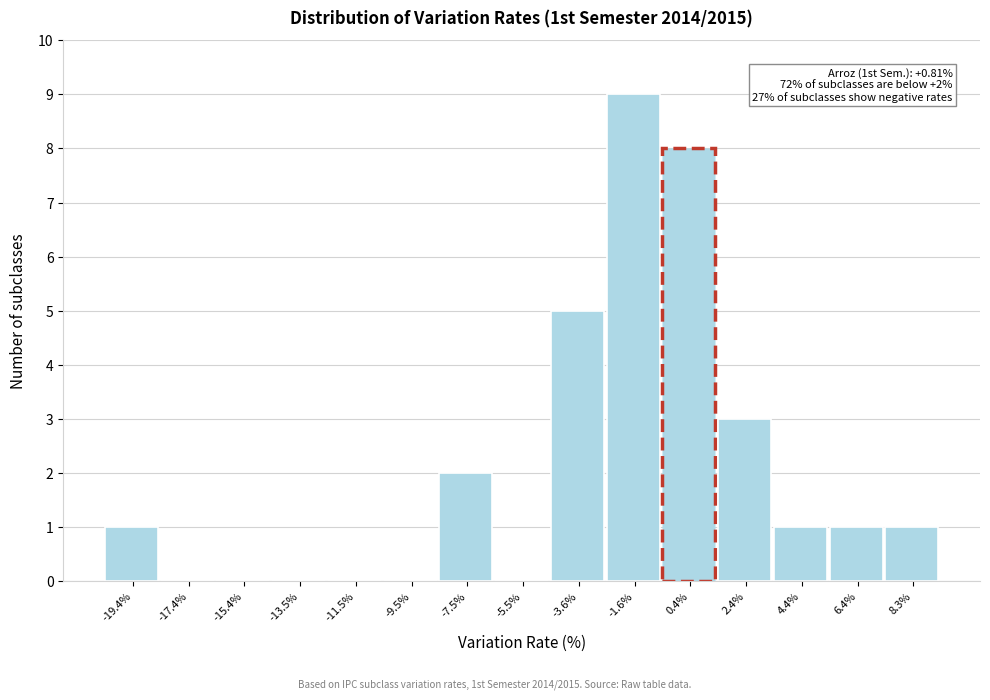

Reading left to right, list all the values displayed in this chart.

-19.4%=1	-17.4%=0	-15.4%=0	-13.5%=0	-11.5%=0	-9.5%=0	-7.5%=2	-5.5%=0	-3.6%=5	-1.6%=9	0.4%=8	2.4%=3	4.4%=1	6.4%=1	8.3%=1